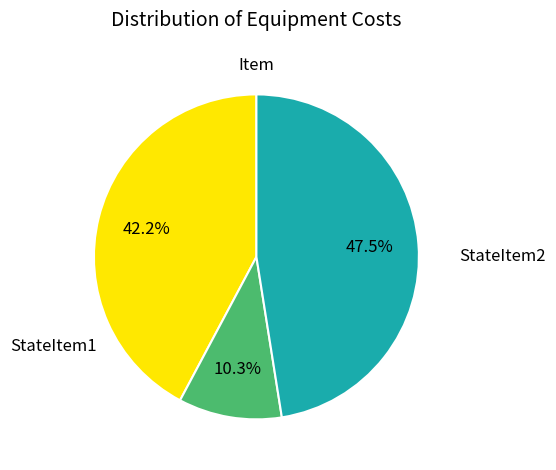

How many slices are in this pie chart?

3